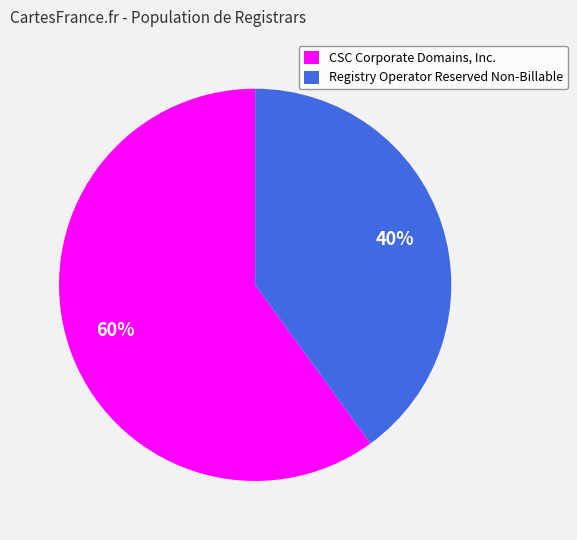

How many slices are in this pie chart?

2